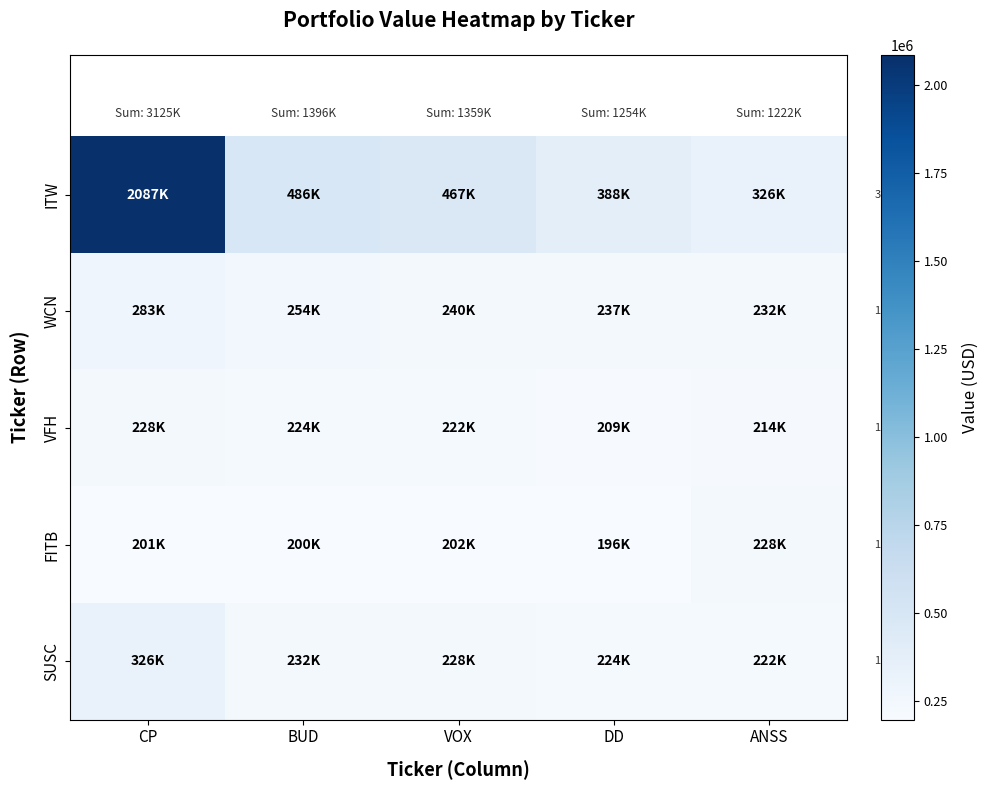

Which has a higher value, VOX or CP?

CP